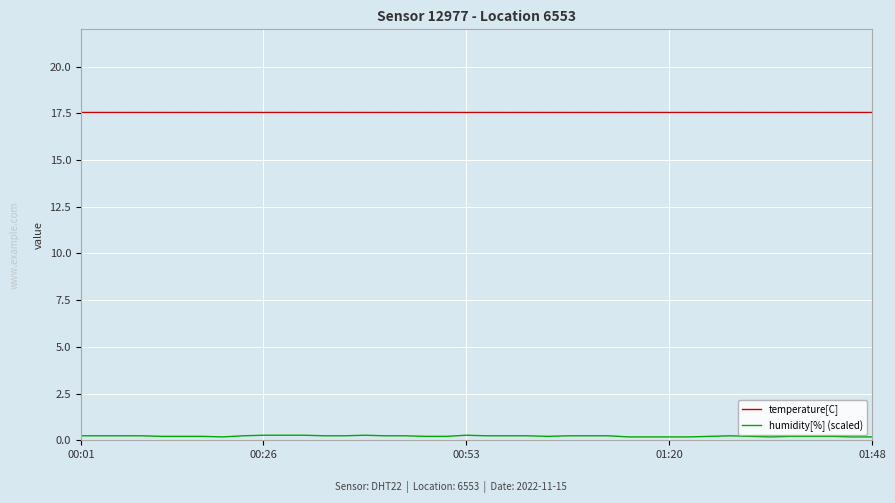

What are all the series names shown in the legend?

temperature[C], humidity[%] (scaled)